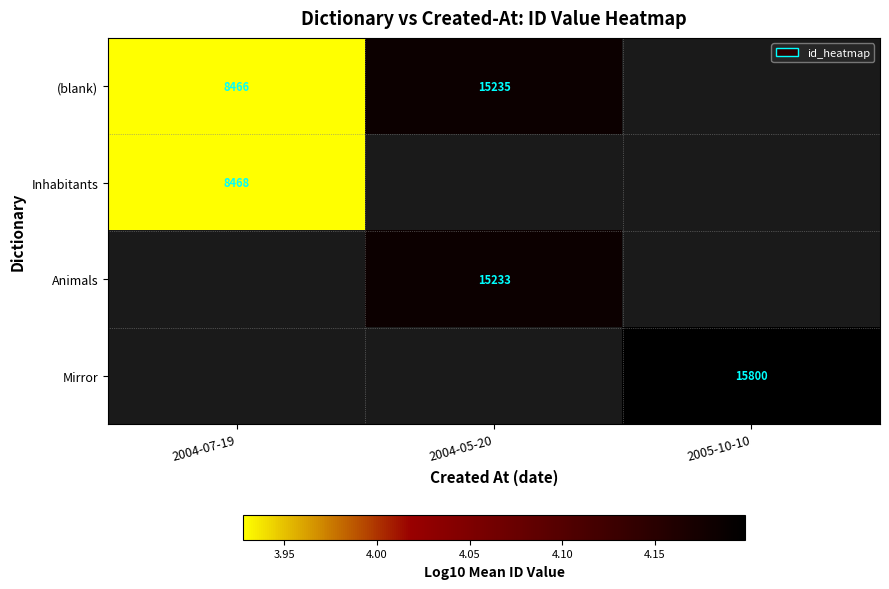

Which series changed the most between 2004-07-19 and 2004-05-20?

(blank)